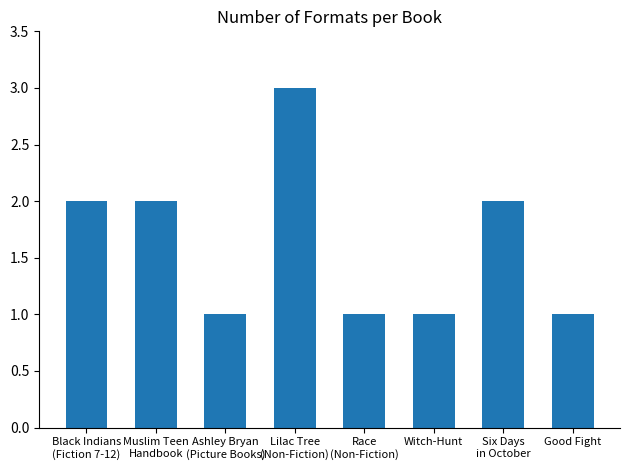

What is the label of the 5th bar from the right?

Lilac Tree
(Non-Fiction)